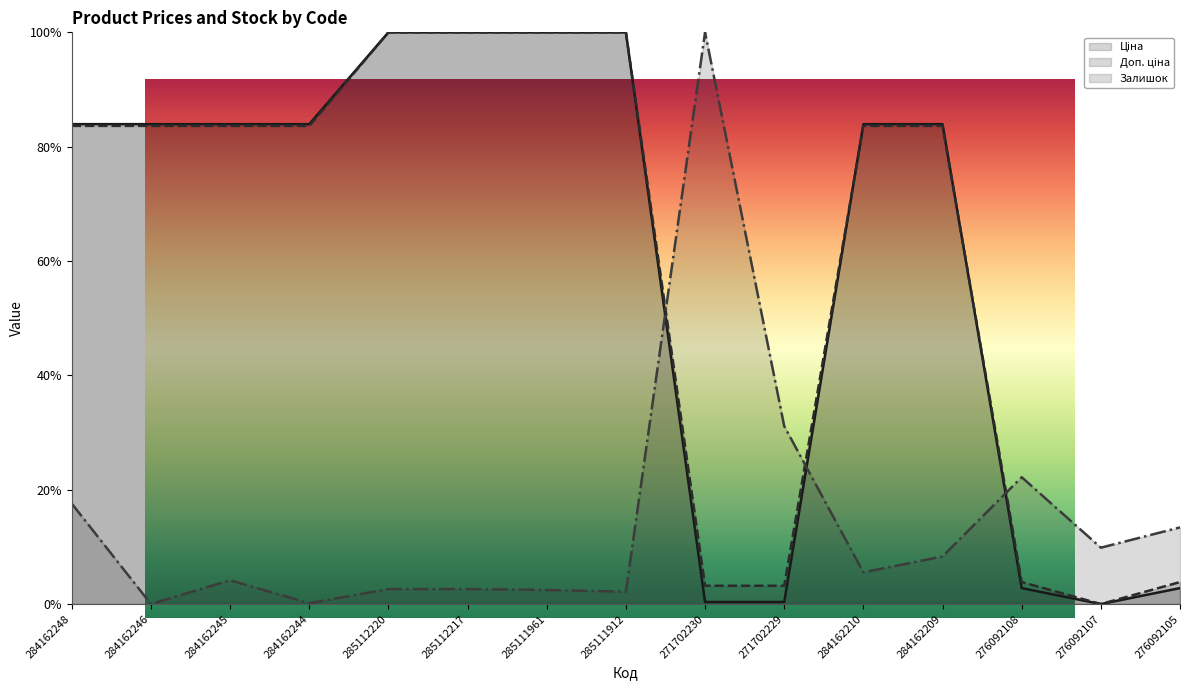

What is the average value of the Залишок series?

14.8